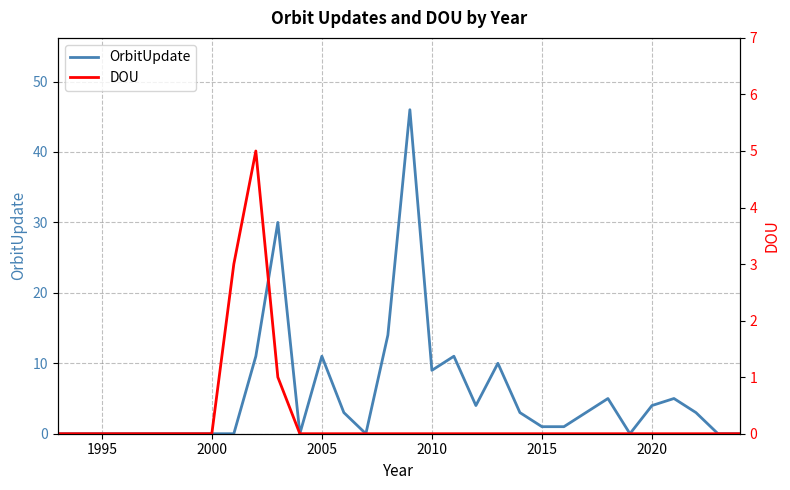

What is the highest value of the OrbitUpdate series?

46